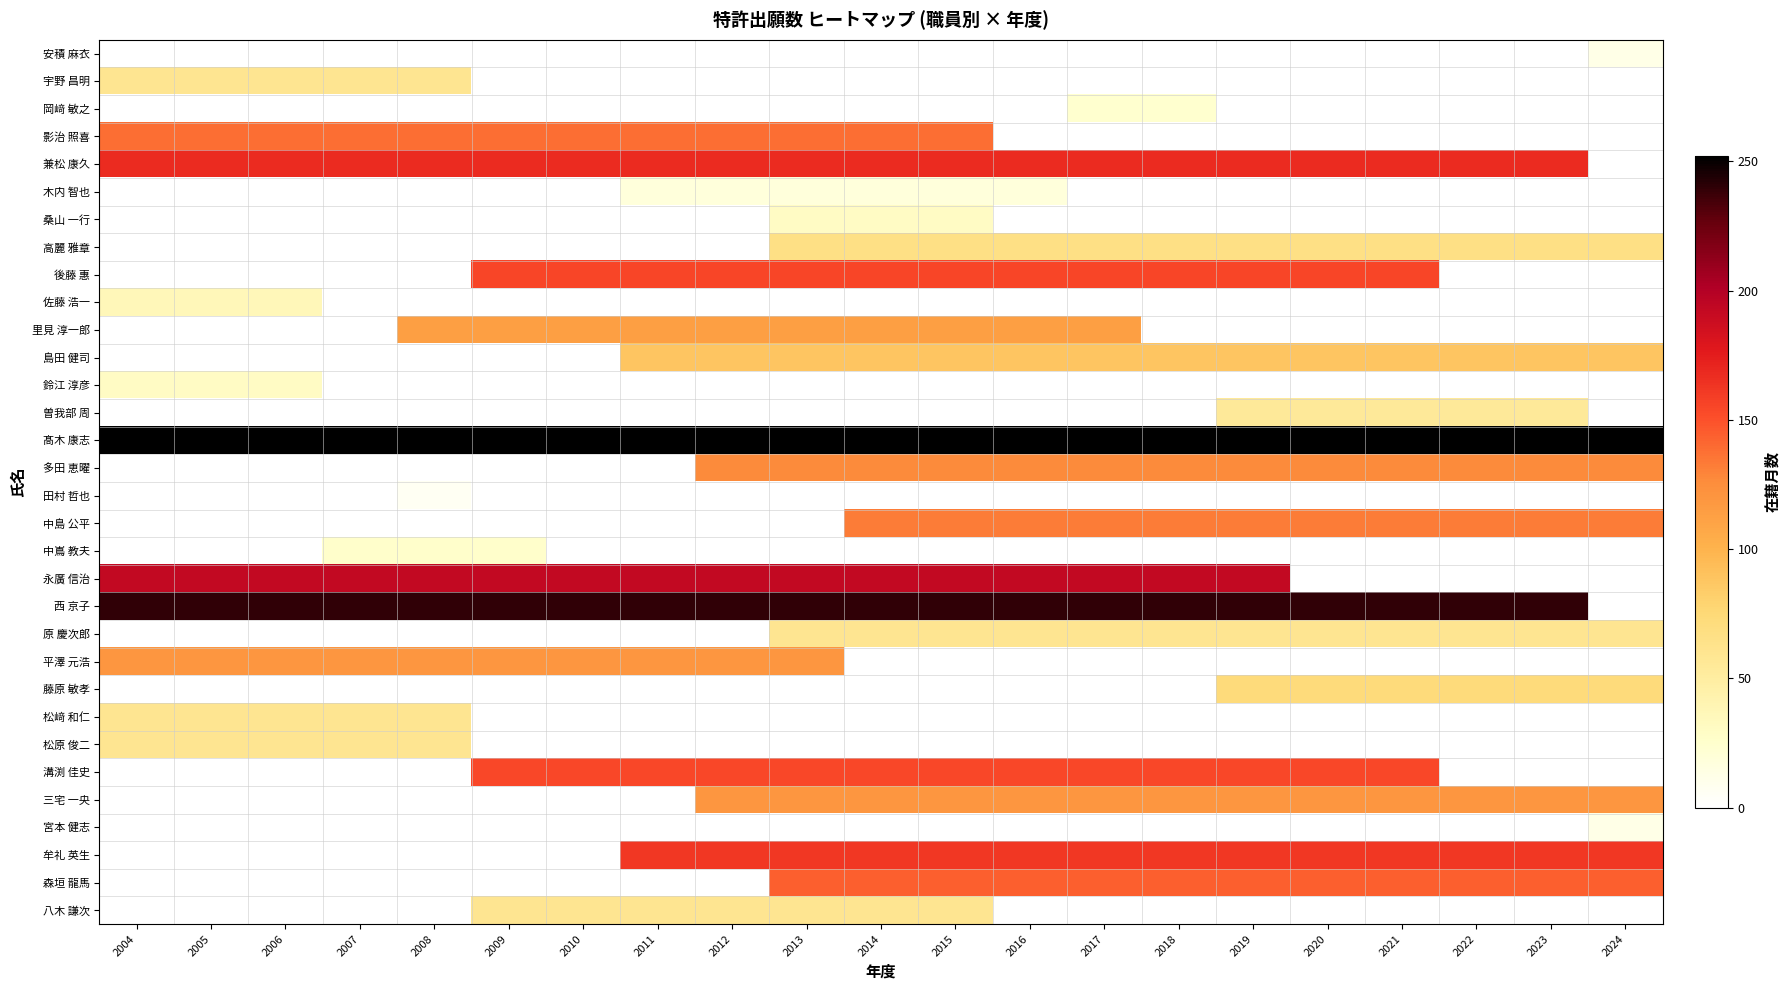

The 西 京子 series shows 240.0 at 2008. True or false?

True